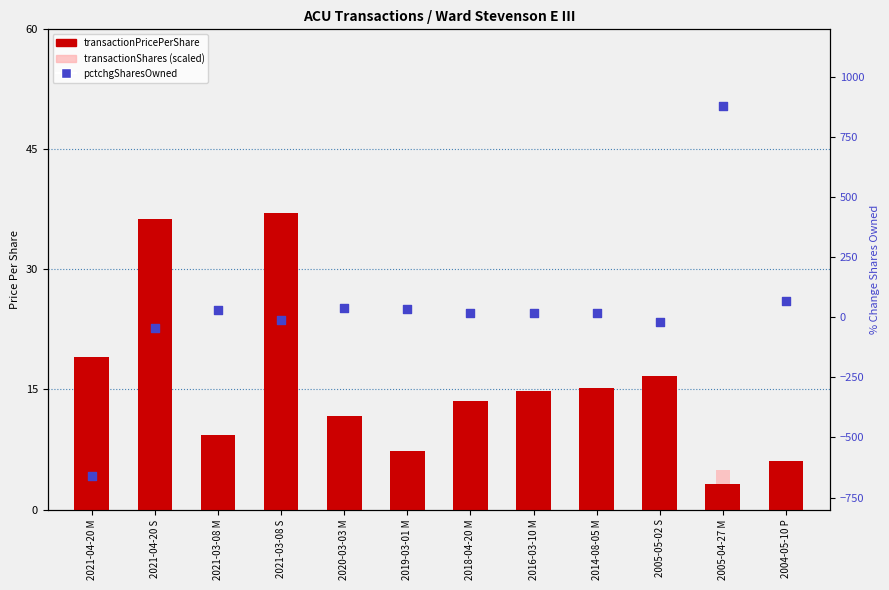

Which series reaches the maximum Y coordinate?

pctchgSharesOwned